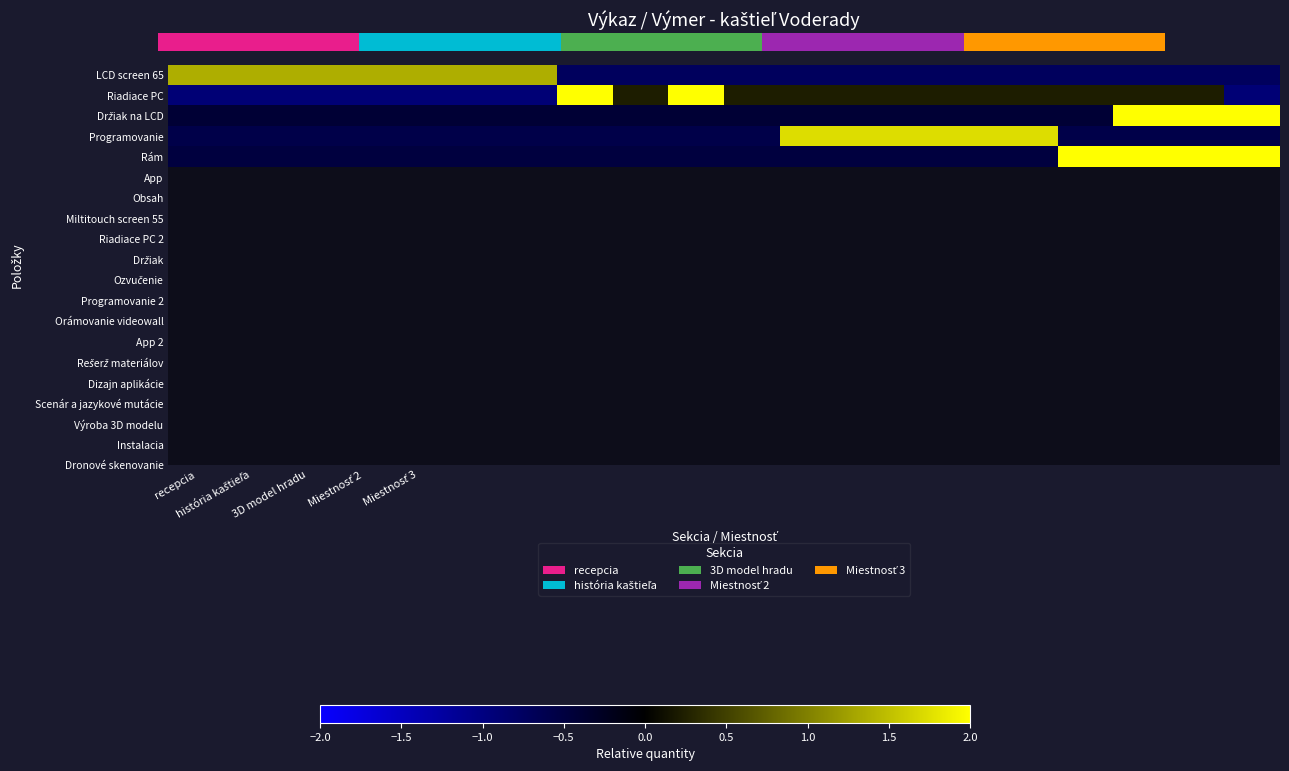

Is it true that Rám equals -0.5 at história kaštieľa?

True